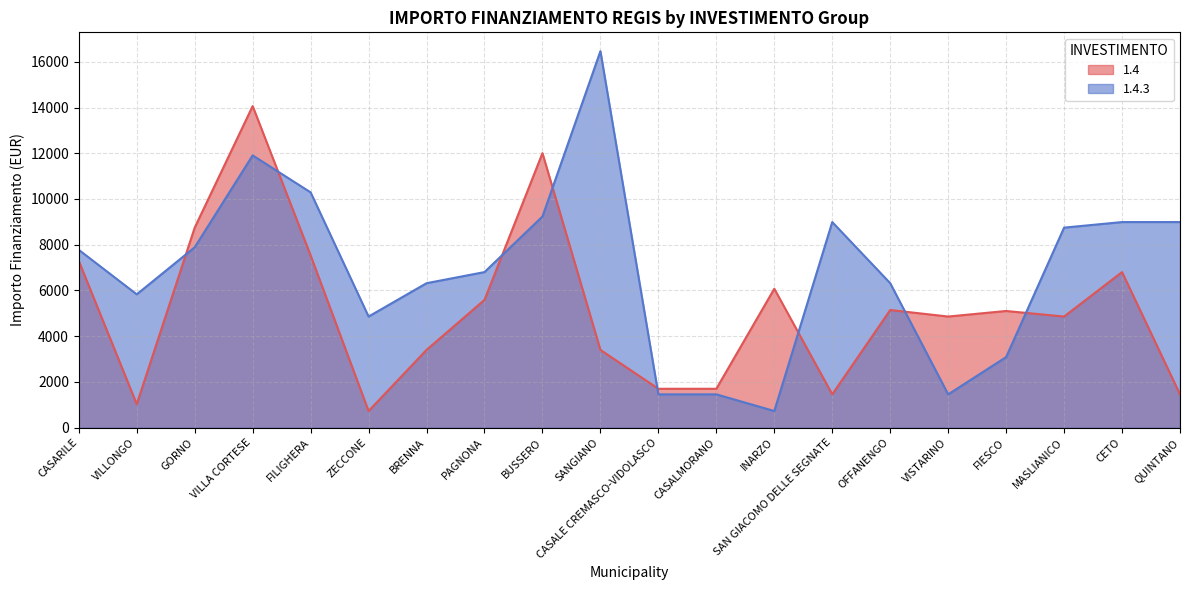

Reading left to right, what are all the values shown in this chart?

1.4: CASARILE=7290	VILLONGO=1029	GORNO=8748	VILLA CORTESE=14063	FILIGHERA=7533	ZECCONE=729	BRENNA=3402	PAGNONA=5589	BUSSERO=12005	SANGIANO=3402	CASALE CREMASCO-VIDOLASCO=1701	CASALMORANO=1701	INARZO=6075	SAN GIACOMO DELLE SEGNATE=1458	OFFANENGO=5145	VISTARINO=4860	FIESCO=5103	MASLIANICO=4860	CETO=6804	QUINTANO=1458
1.4.3: CASARILE=7776	VILLONGO=5831	GORNO=7889	VILLA CORTESE=11907	FILIGHERA=10290	ZECCONE=4860	BRENNA=6318	PAGNONA=6804	BUSSERO=9234	SANGIANO=16464	CASALE CREMASCO-VIDOLASCO=1458	CASALMORANO=1458	INARZO=729	SAN GIACOMO DELLE SEGNATE=8991	OFFANENGO=6318	VISTARINO=1458	FIESCO=3087	MASLIANICO=8748	CETO=8991	QUINTANO=8991